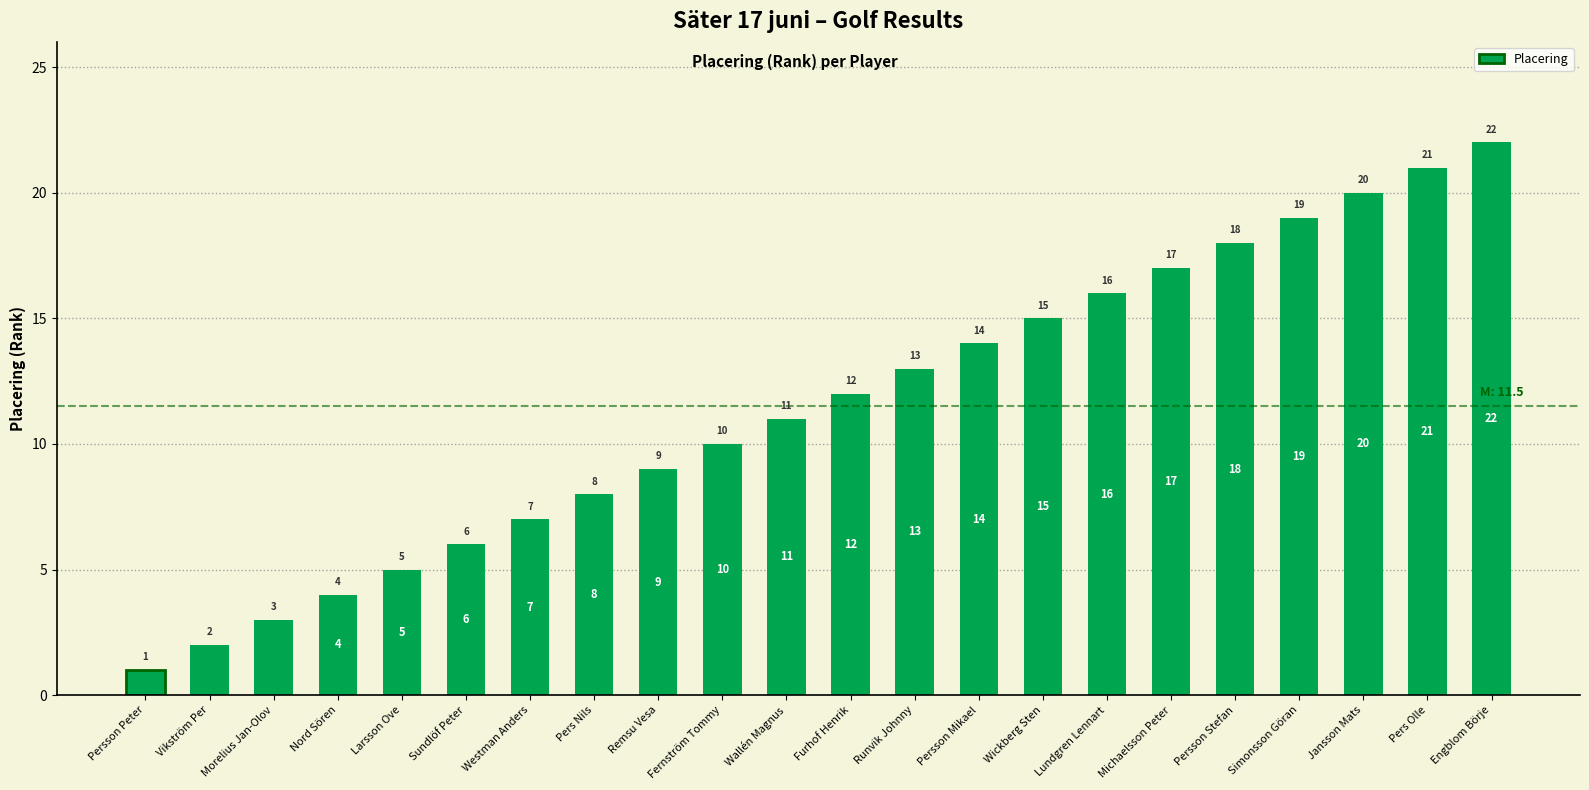

What is the difference between the maximum and minimum values?

21